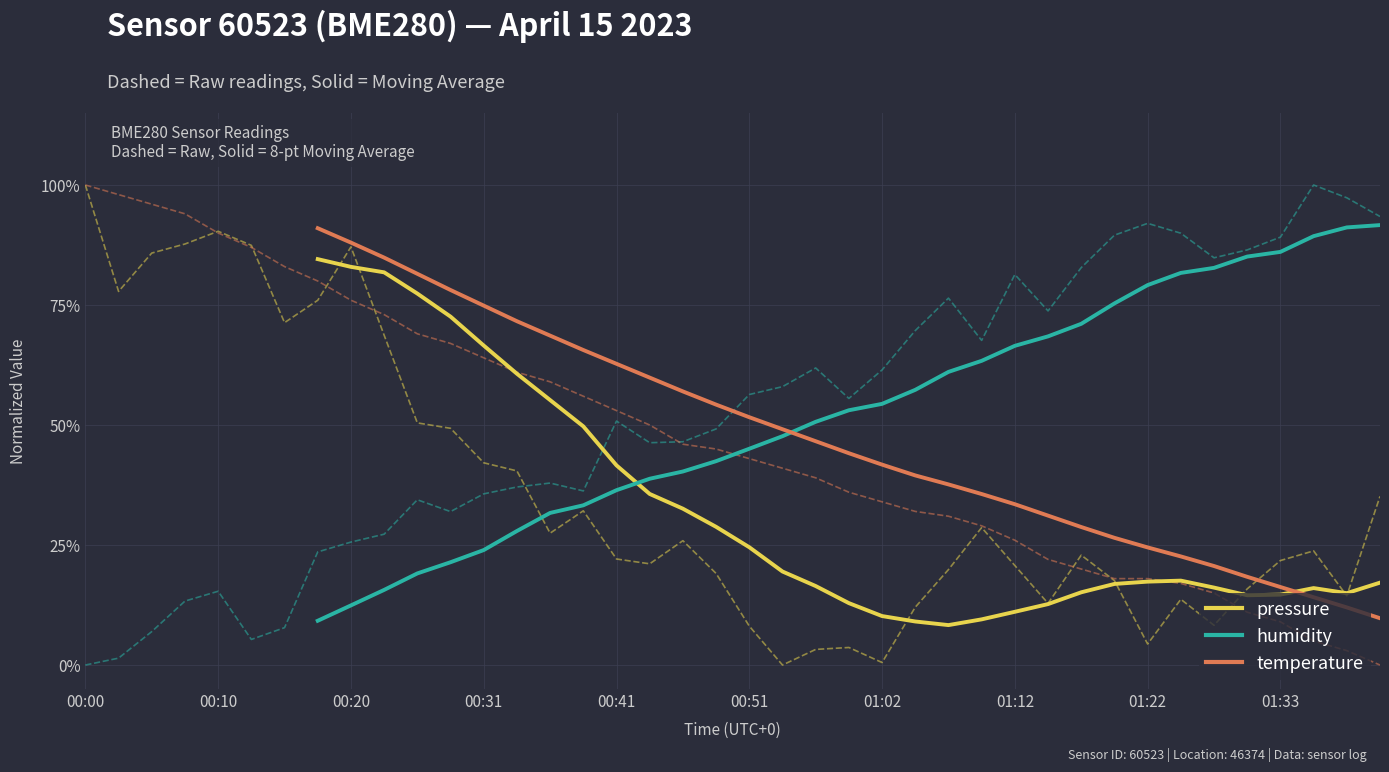

The value of humidity at 15 is 33.3. True or false?

True